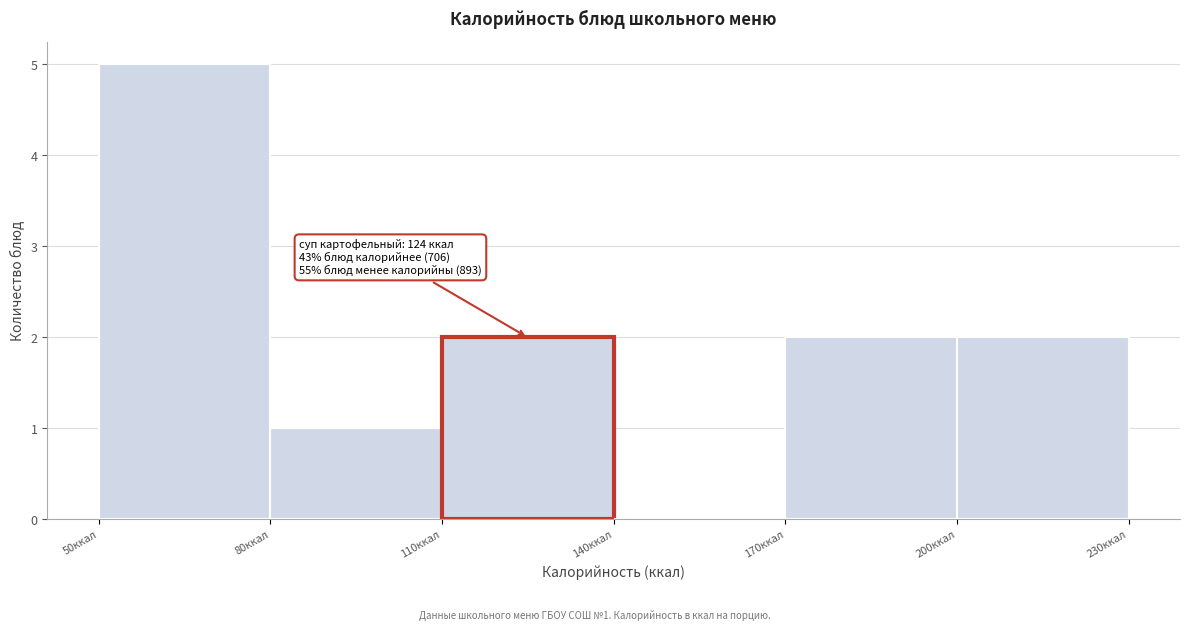

Which range on the x-axis has the tallest bar?

50 to 80